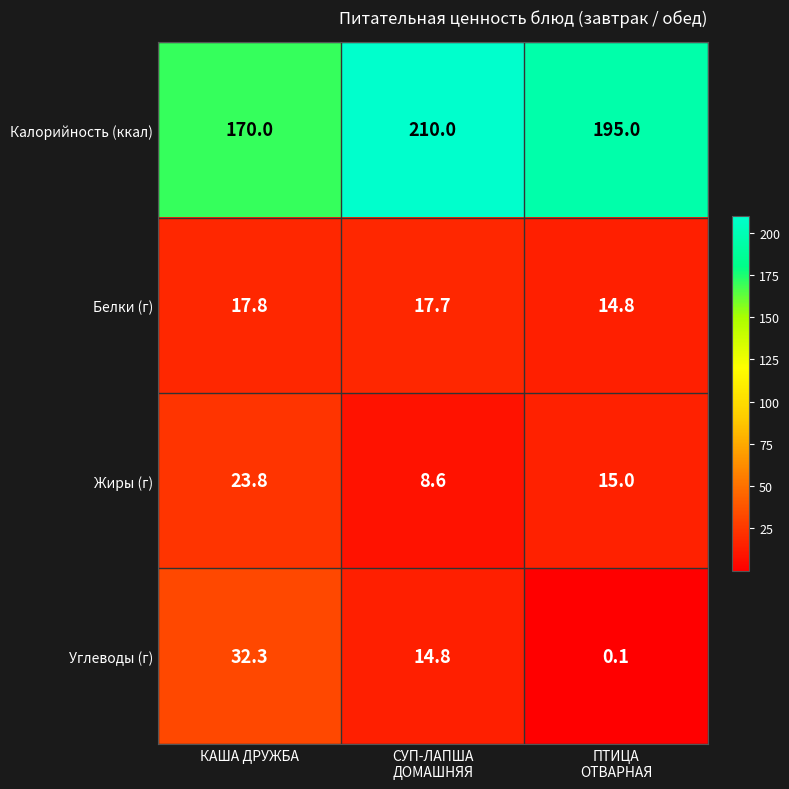

Which series has the widest spread of values?

Калорийность (ккал)